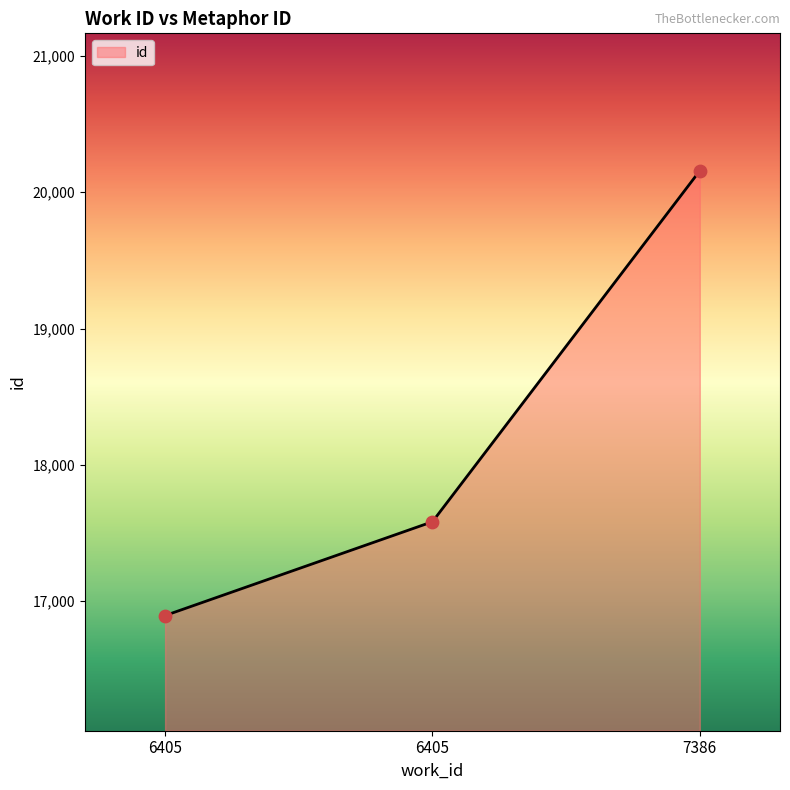

Approximately how many times larger is the value at 7386 compared to 6405?

1.1